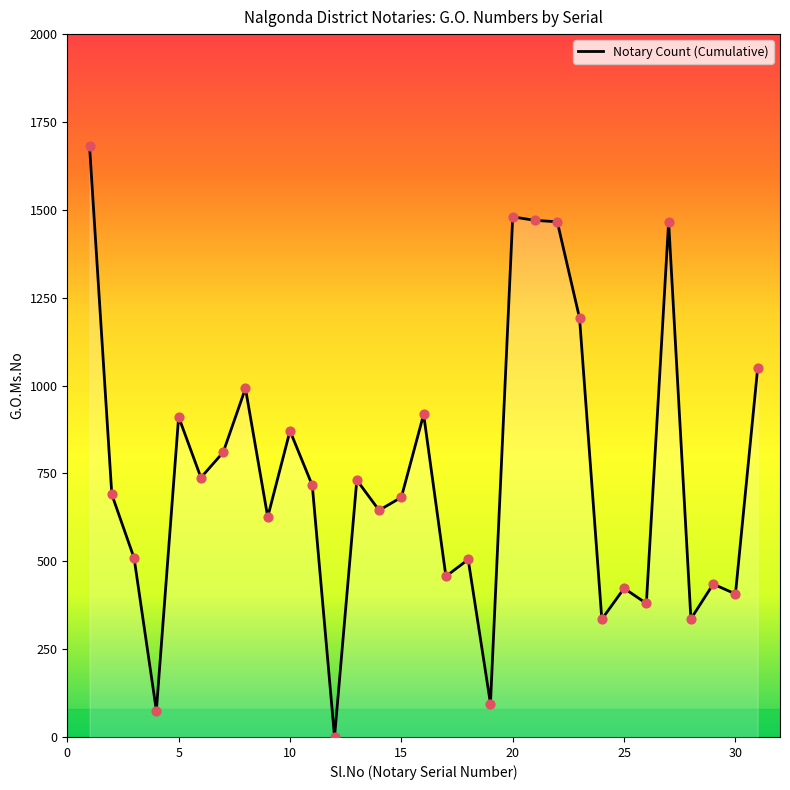

What is the difference between the maximum and minimum values?

1681